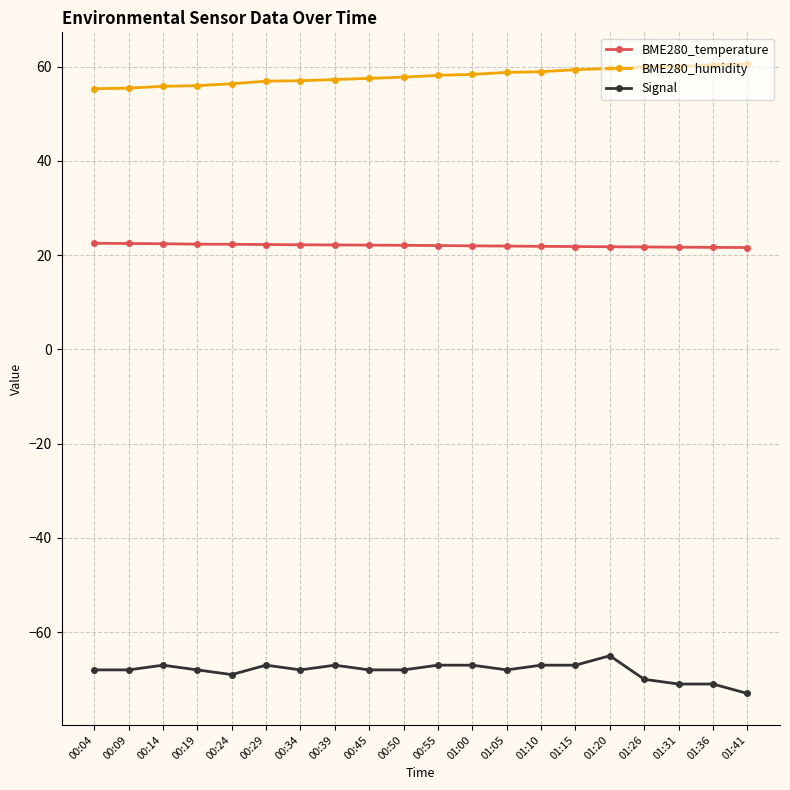

What is the sum of all BME280_temperature values?

440.8